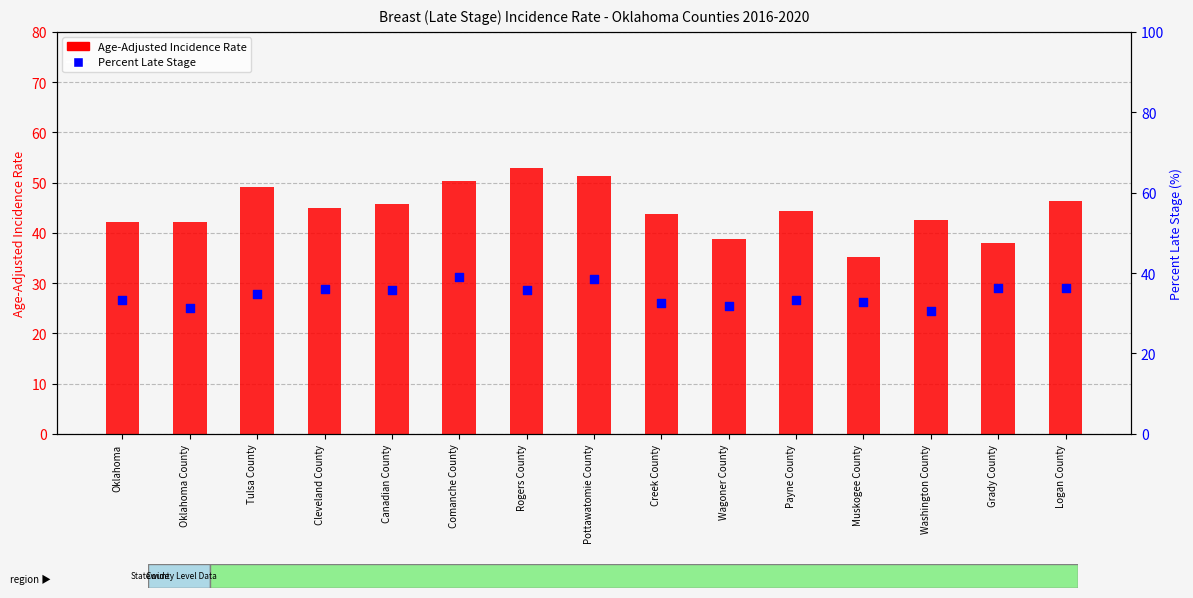

Is the value of Age-Adjusted Incidence Rate at Creek County greater than the value of Percent Late Stage at Payne County?

Yes